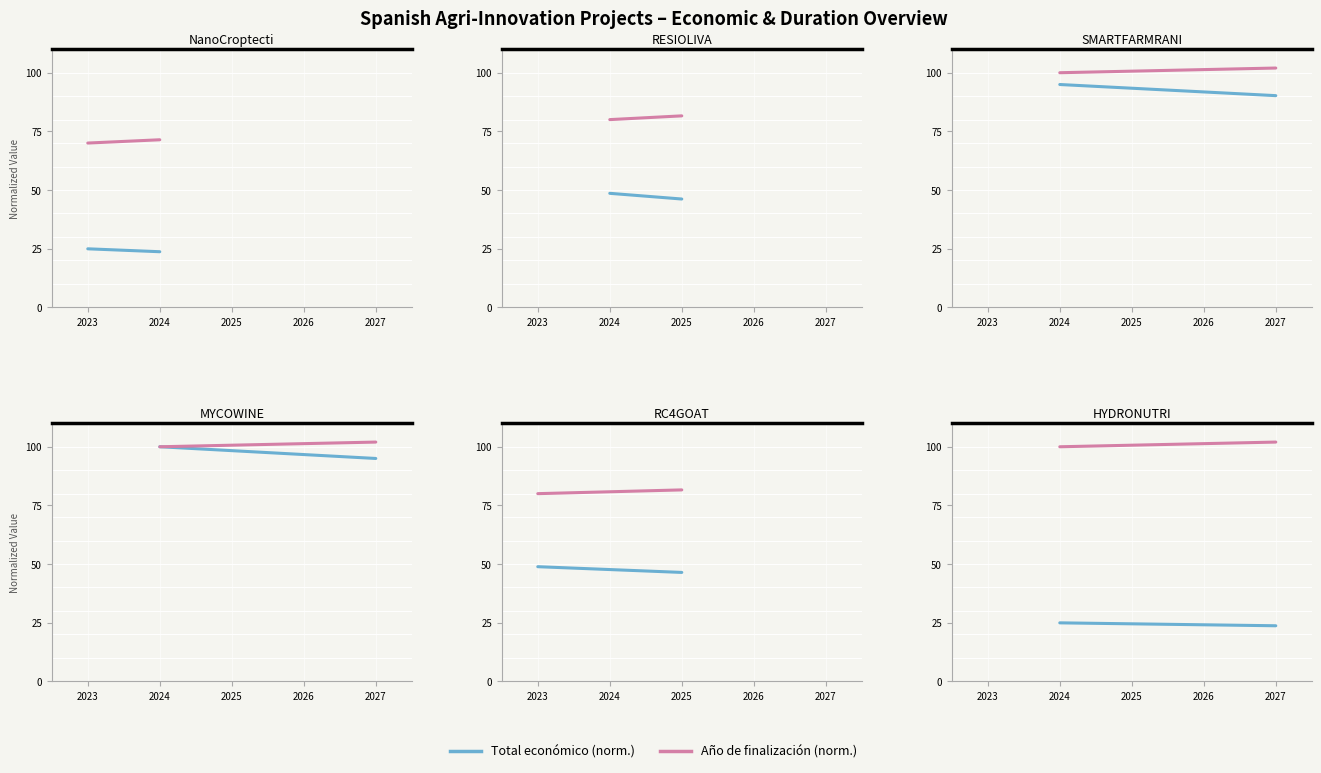

How many categories are shown in the chart?

2